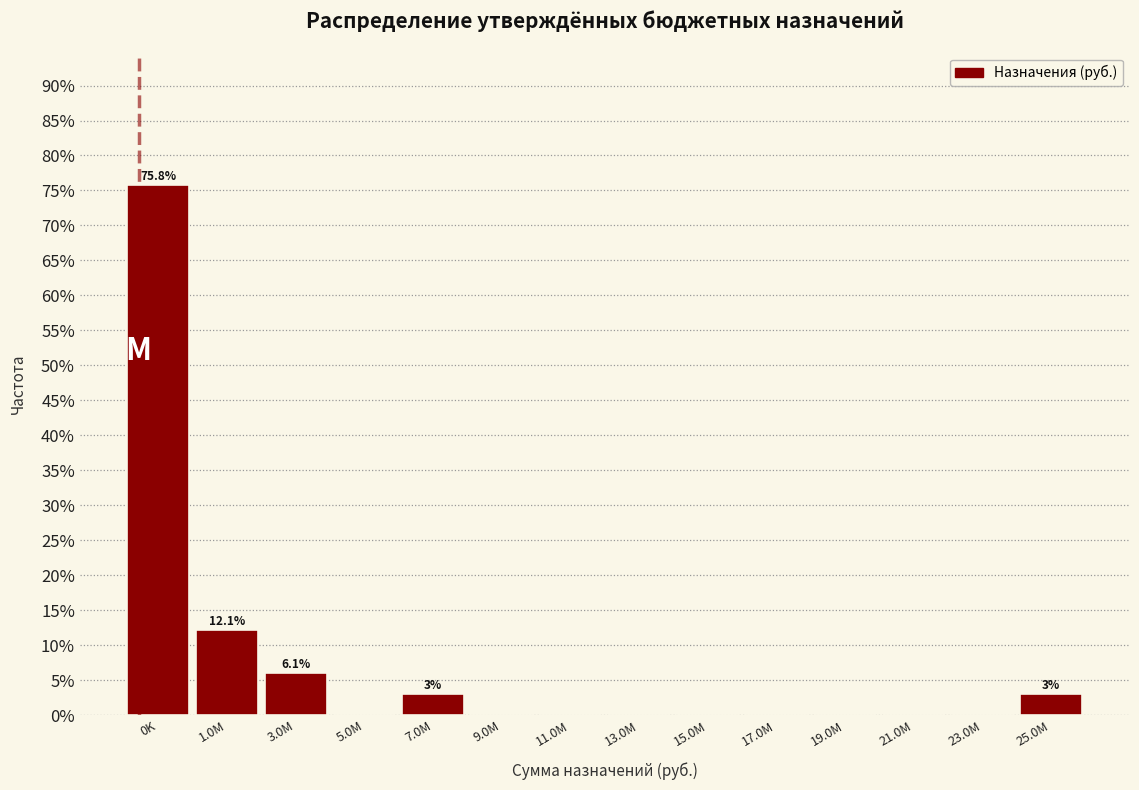

Reading left to right, transcribe all the data shown in this chart.

0K=75.8	1.0M=12.1	3.0M=6.1	5.0M=0.0	7.0M=3.0	9.0M=0.0	11.0M=0.0	13.0M=0.0	15.0M=0.0	17.0M=0.0	19.0M=0.0	21.0M=0.0	23.0M=0.0	25.0M=3.0